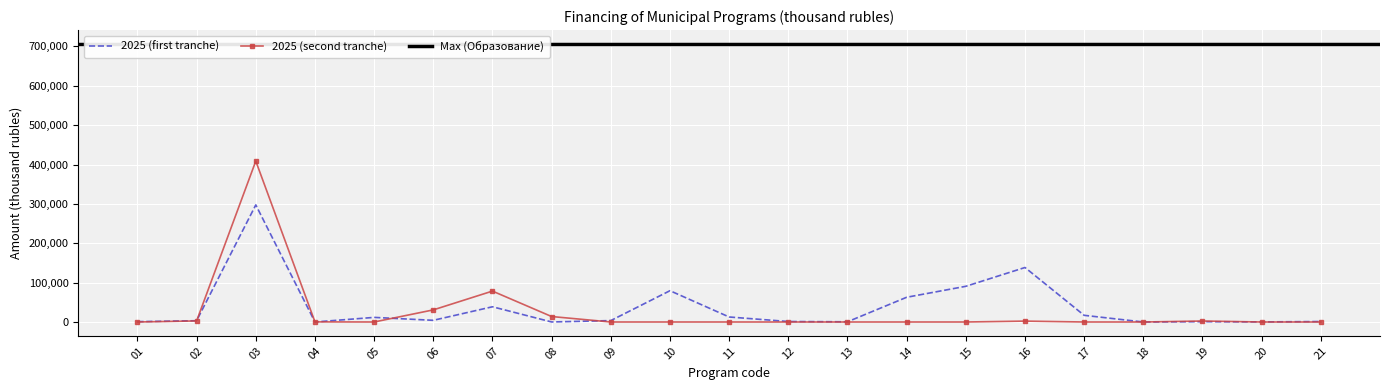

What is the difference between the maximum and second lowest values in the 2025 (second tranche) series?

408810